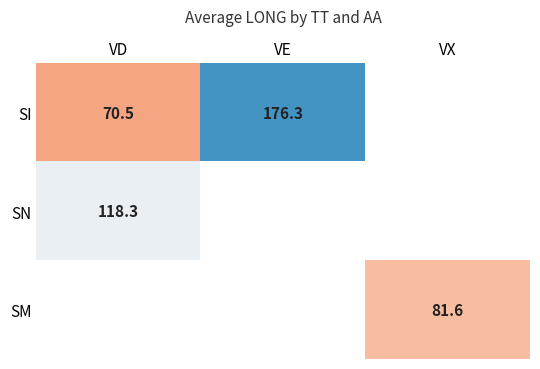

What is the spread (max minus min) of values at VD?

47.8